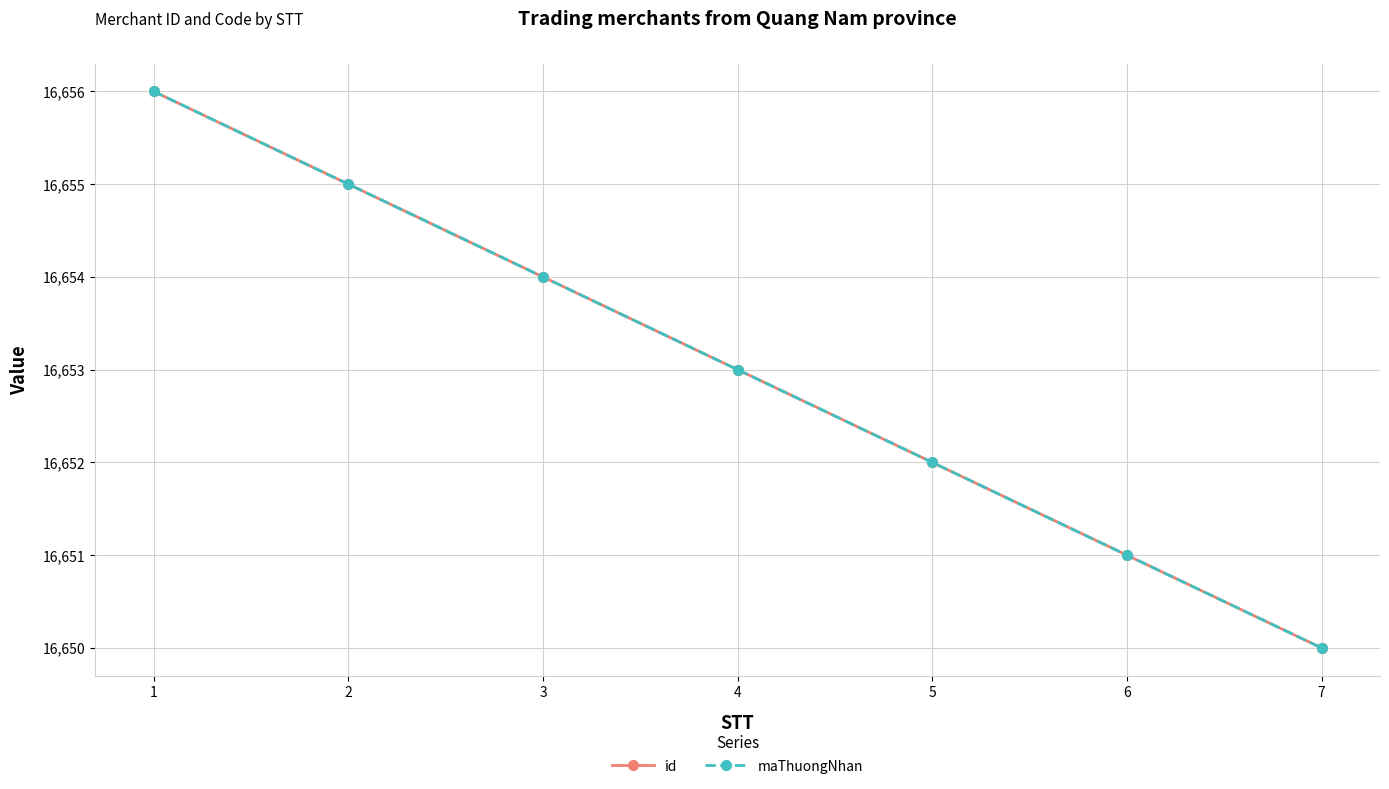

What is the average value of the maThuongNhan series?

16653